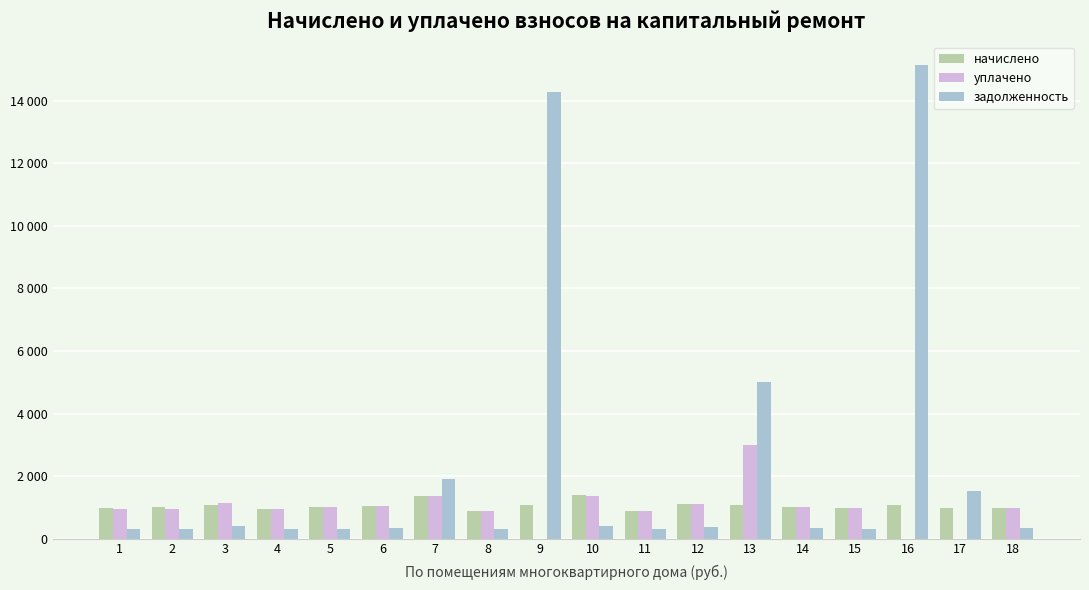

What are all the series names shown in the legend?

начислено, уплачено, задолженность